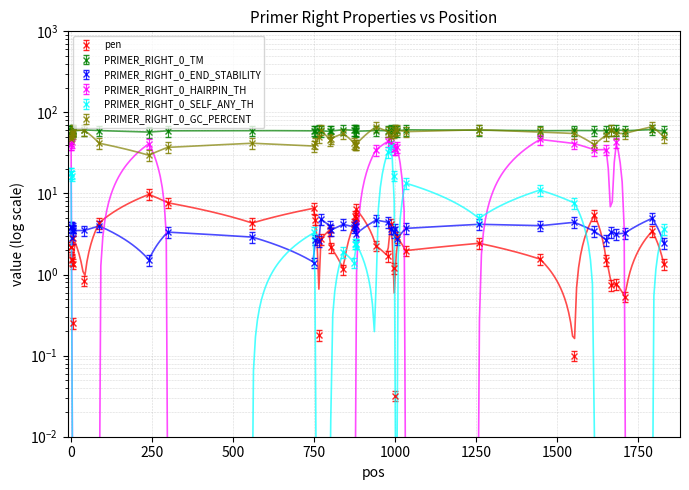

How many data points in PRIMER_RIGHT_0_END_STABILITY are less than 3?

9